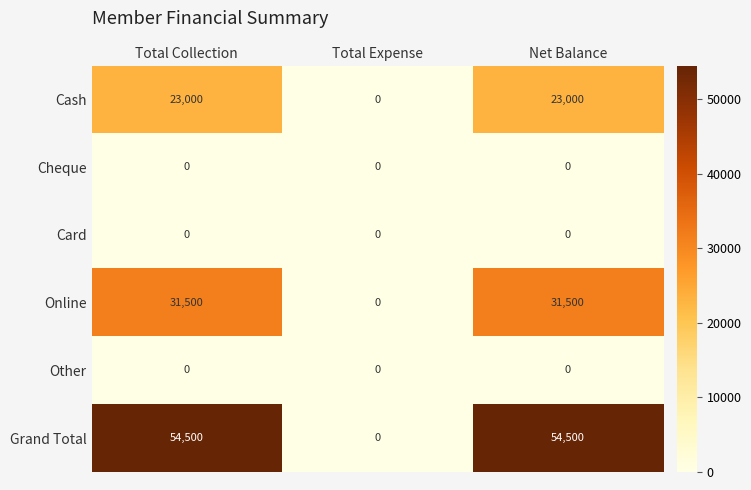

What is the sum of the Grand Total values at Total Expense and Total Collection?

54500